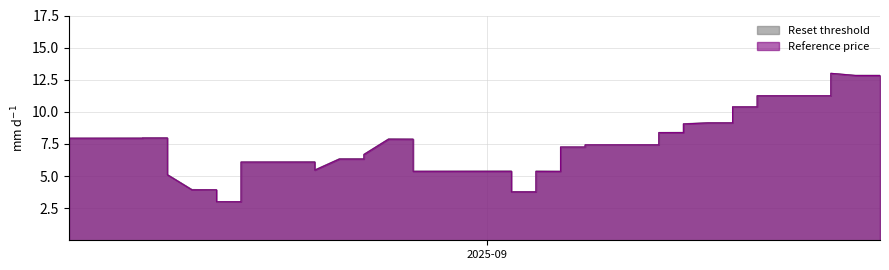

Which series ends up on top after the final intersection of Reference price and Reset threshold?

Reset threshold